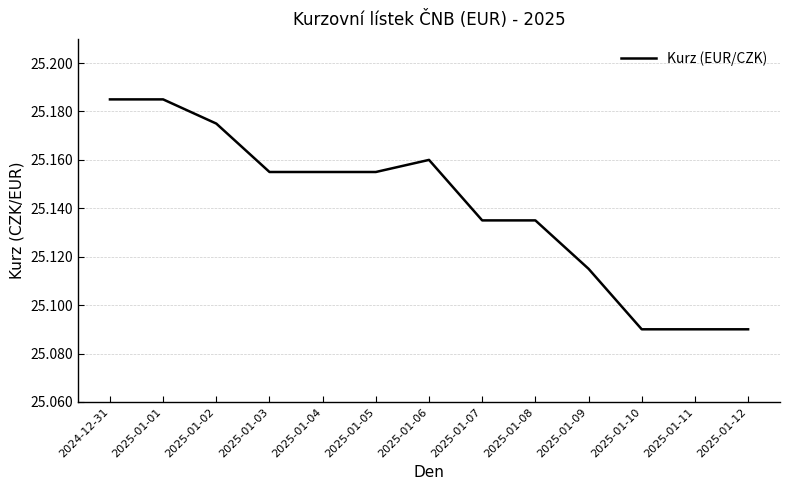

What position from the left is 2025-01-01?

2